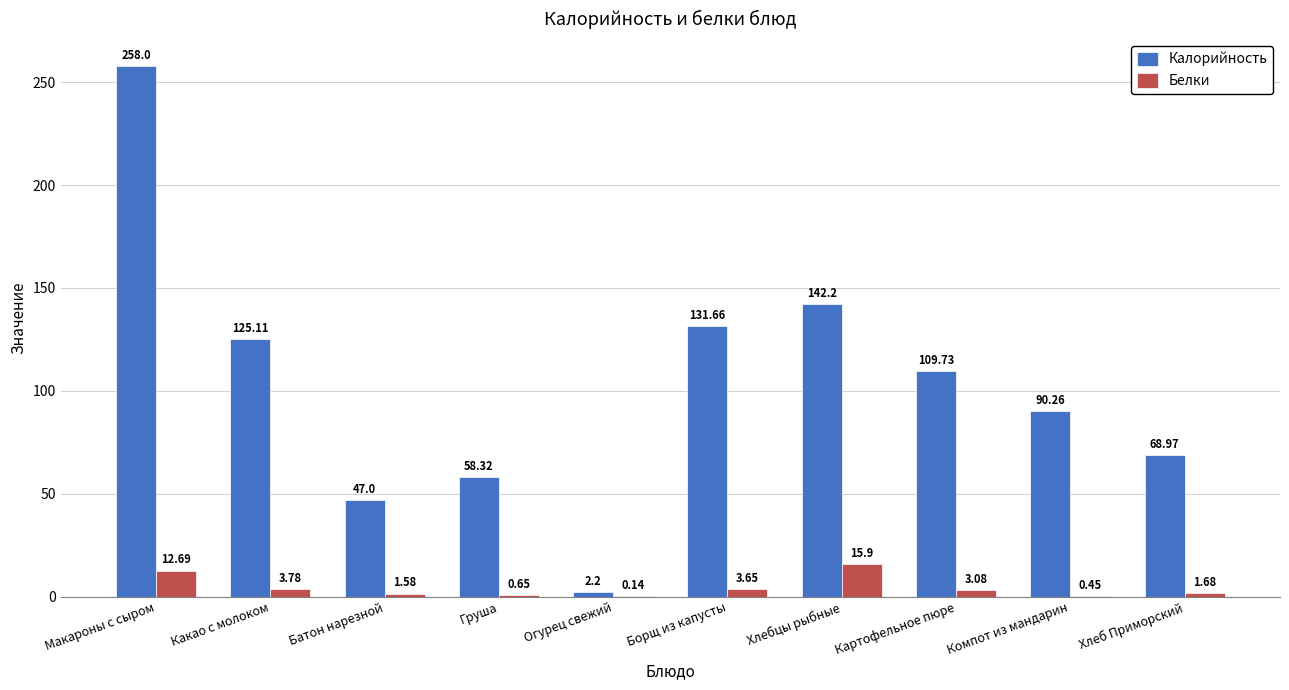

Does the chart contain stacked bars?

No